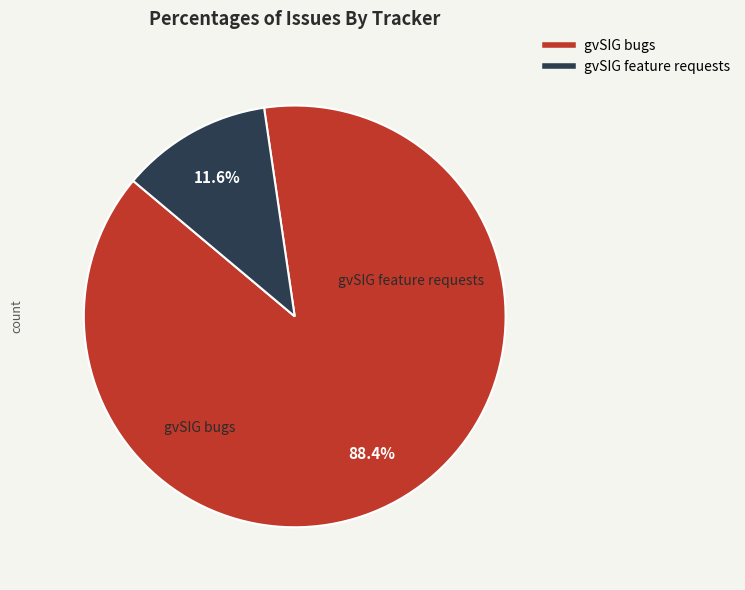

Is there any slice that represents more than half of the pie?

Yes